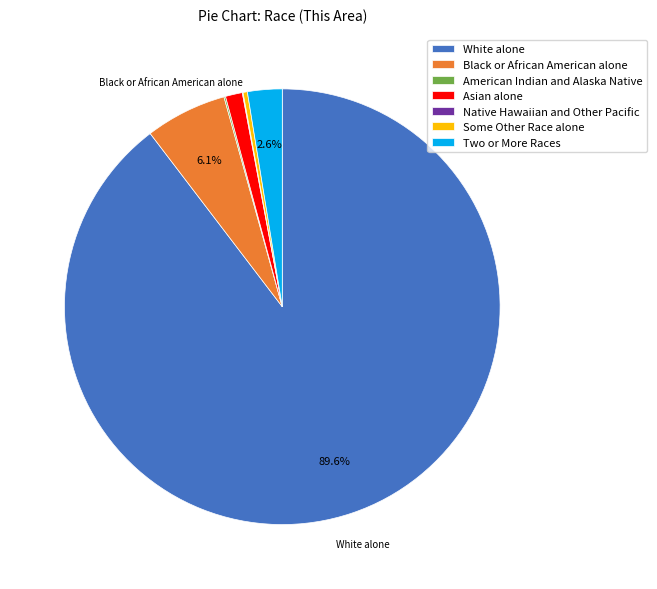

Which category has the biggest portion of the pie?

White alone